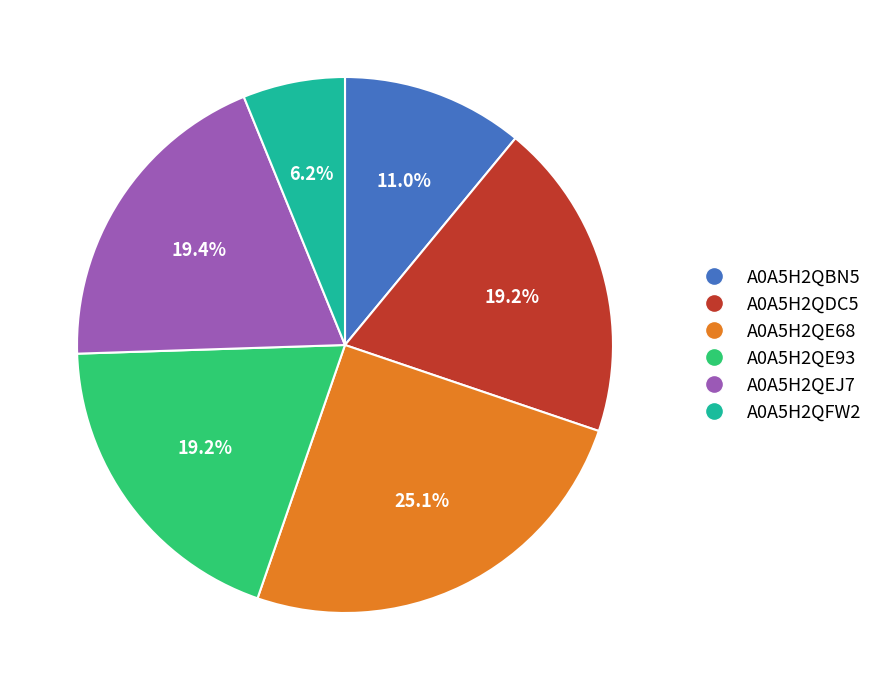

Combined, what portion of the pie is A0A5H2QE93 and A0A5H2QDC5?

38.4%